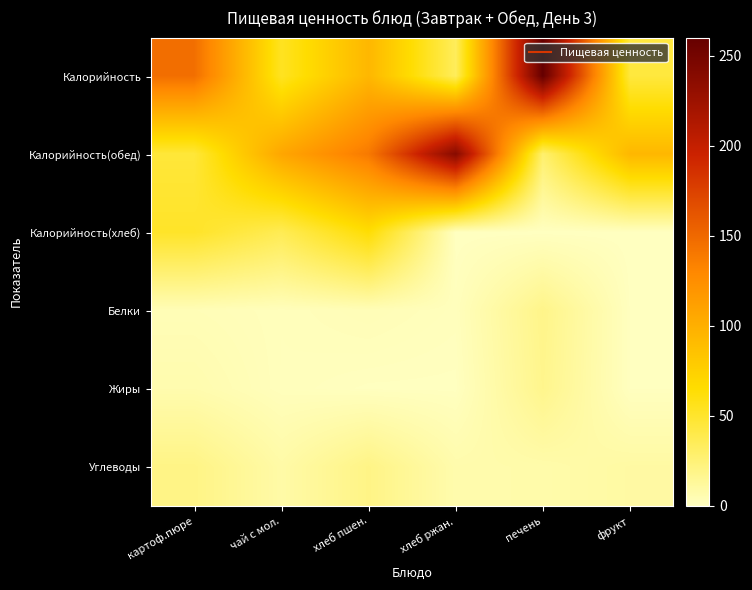

What is the total value across all series at хлеб ржан.?

281.3